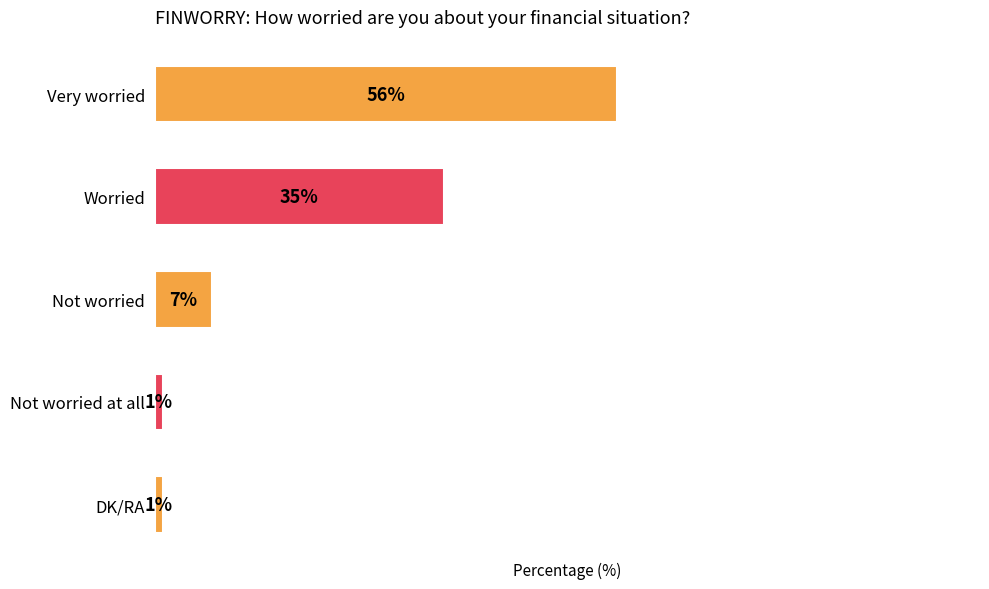

Where is the data nearest to the value 28?

Worried